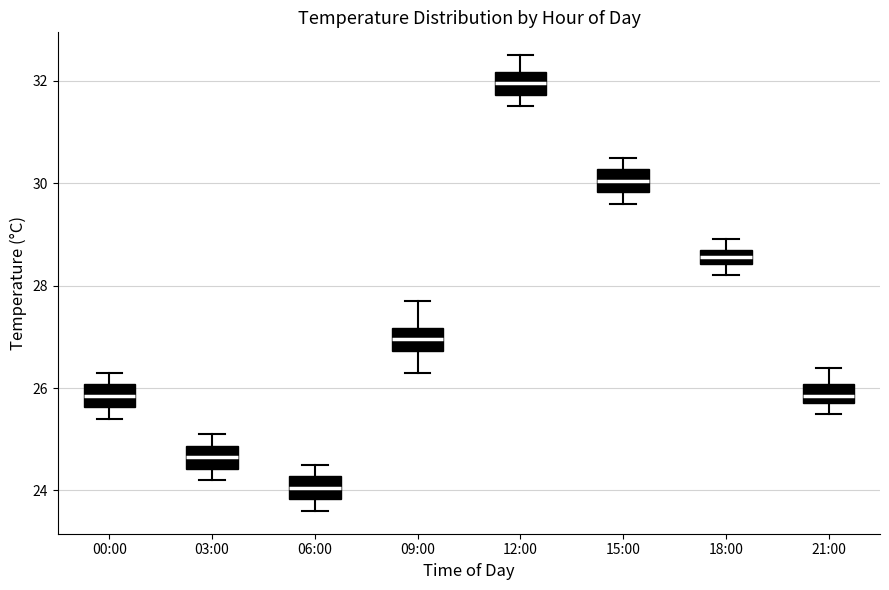

Which box has the lowest median line?

06:00